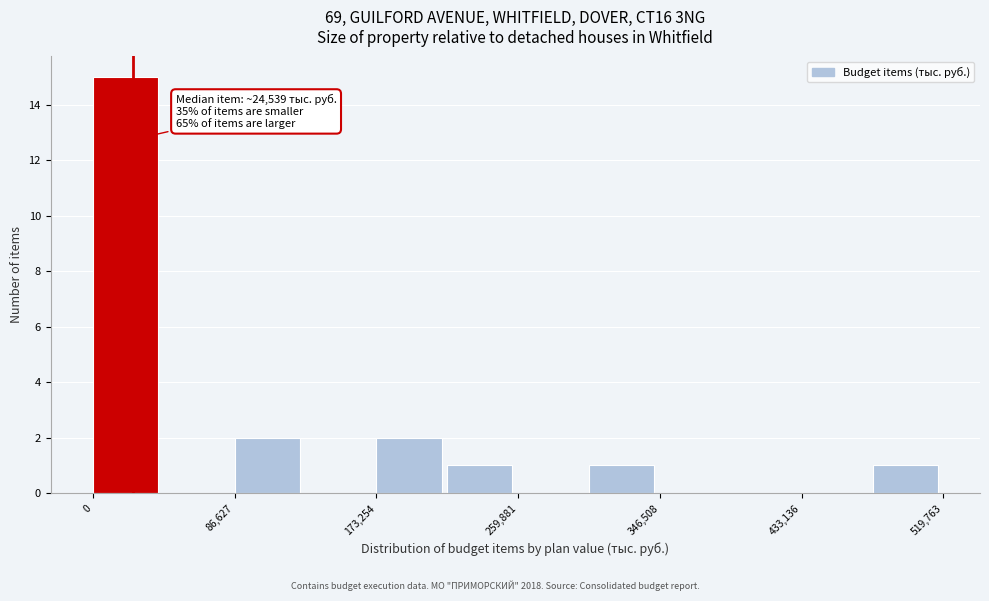

Which range on the x-axis has the tallest bar?

0 to 40000